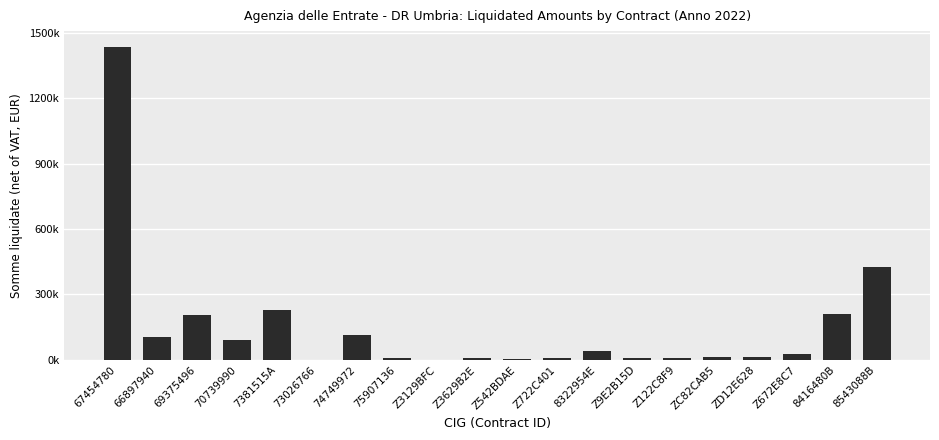

Are the bars horizontal?

No